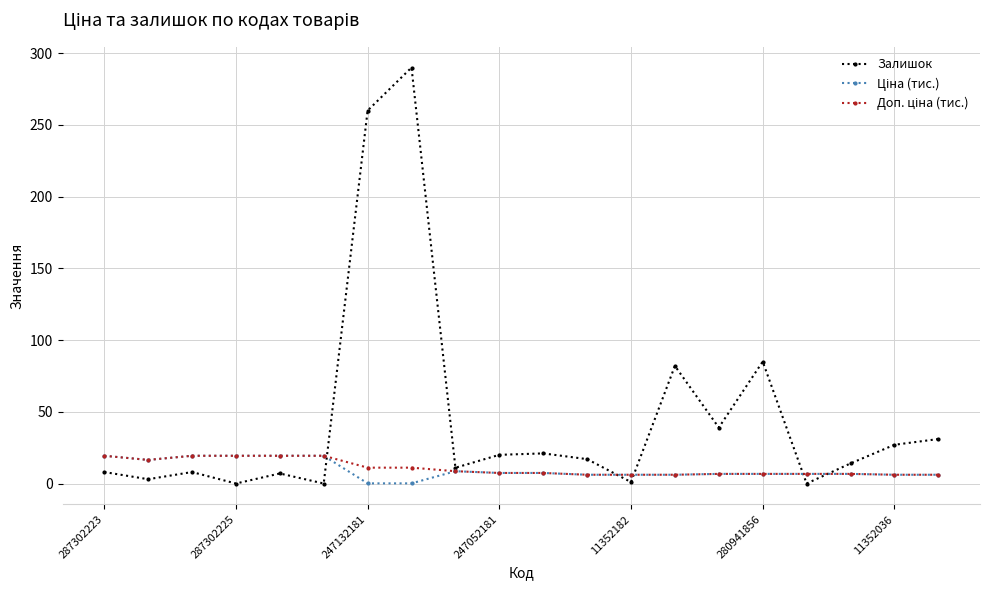

Which series has the largest range (max minus min)?

Залишок